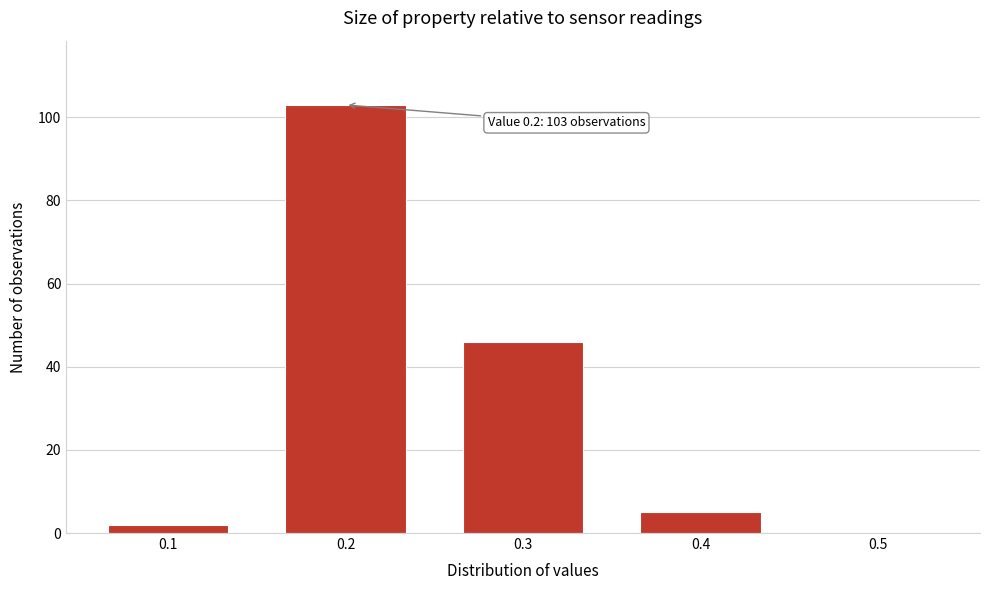

Reading left to right, transcribe all the data shown in this chart.

0.1=2	0.2=103	0.3=46	0.4=5	0.5=0